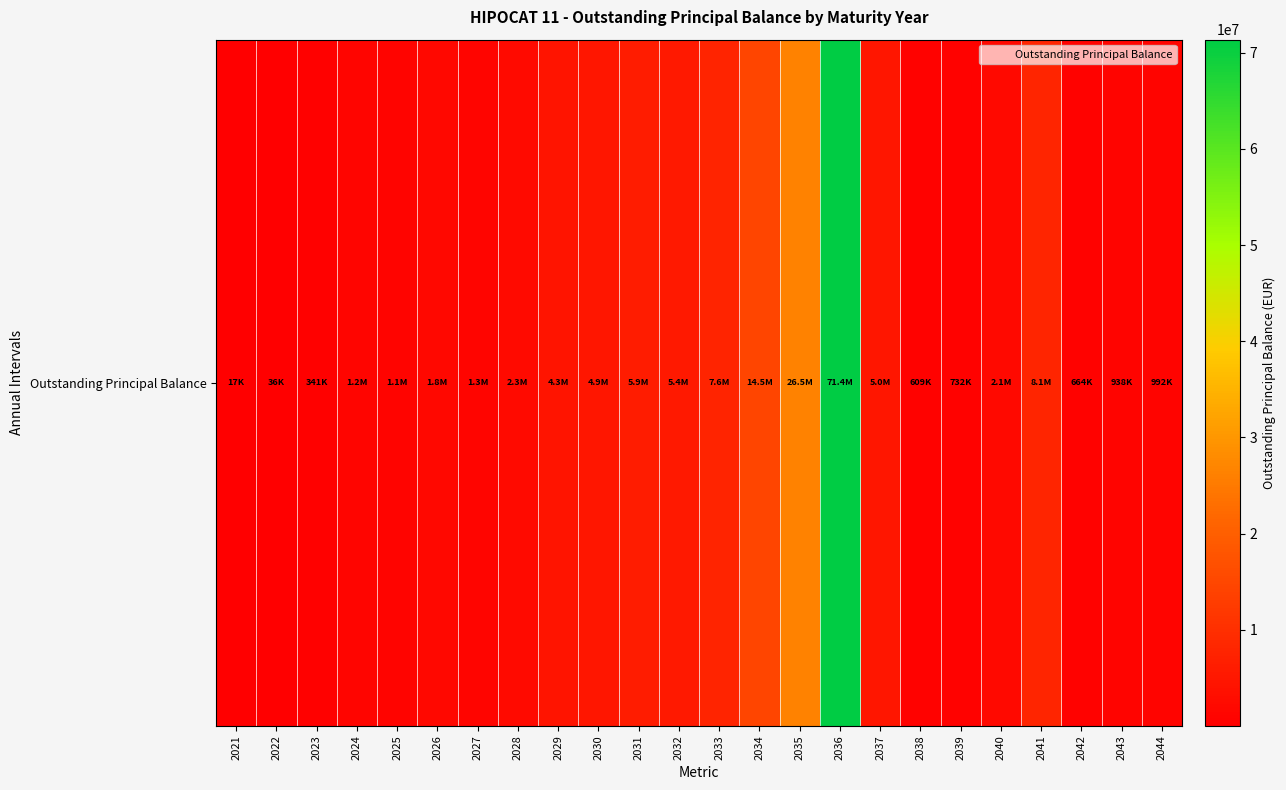

Which label corresponds to the largest value in the chart?

2036